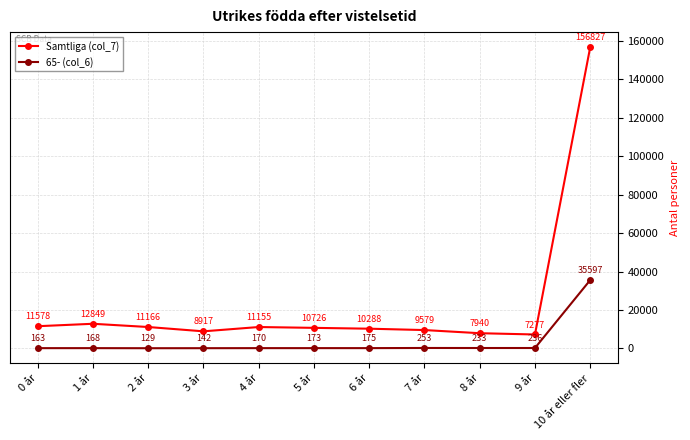

Which category has the highest value across all series?

10 år eller fler